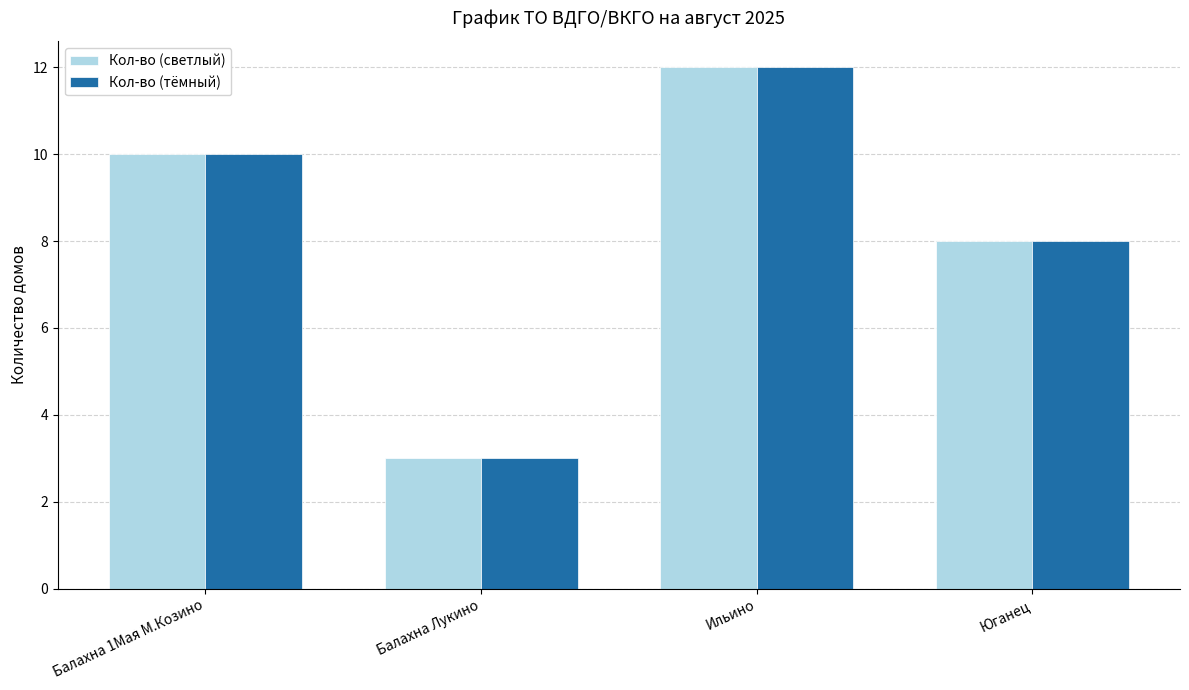

What is the sum of all Кол-во (светлый) values?

33